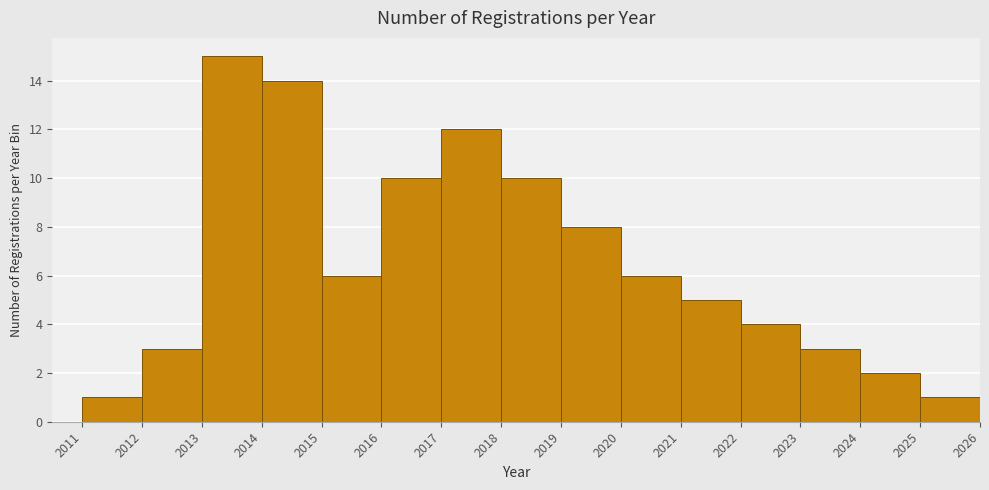

Reading left to right, list every bar in this chart as the range it spans on the x-axis followed by its height. The values are not printed on the chart, so give them approximately, as read against the axis.

2011 to 2012: 1
2012 to 2013: 3
2013 to 2014: 15
2014 to 2015: 14
2015 to 2016: 6
2016 to 2017: 10
2017 to 2018: 12
2018 to 2019: 10
2019 to 2020: 8
2020 to 2021: 6
2021 to 2022: 5
2022 to 2023: 4
2023 to 2024: 3
2024 to 2025: 2
2025 to 2026: 1